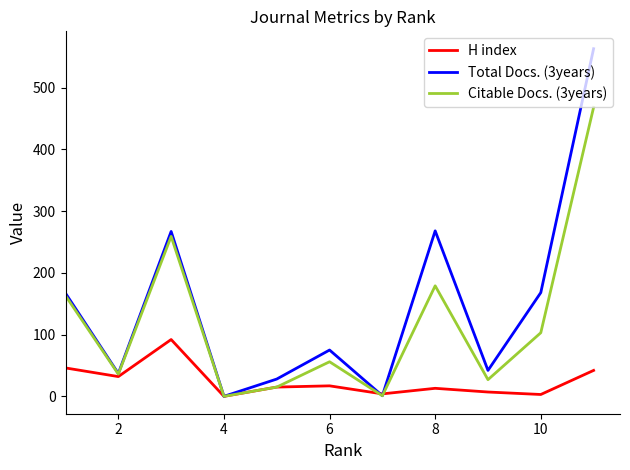

How many values in H index are above zero?

10